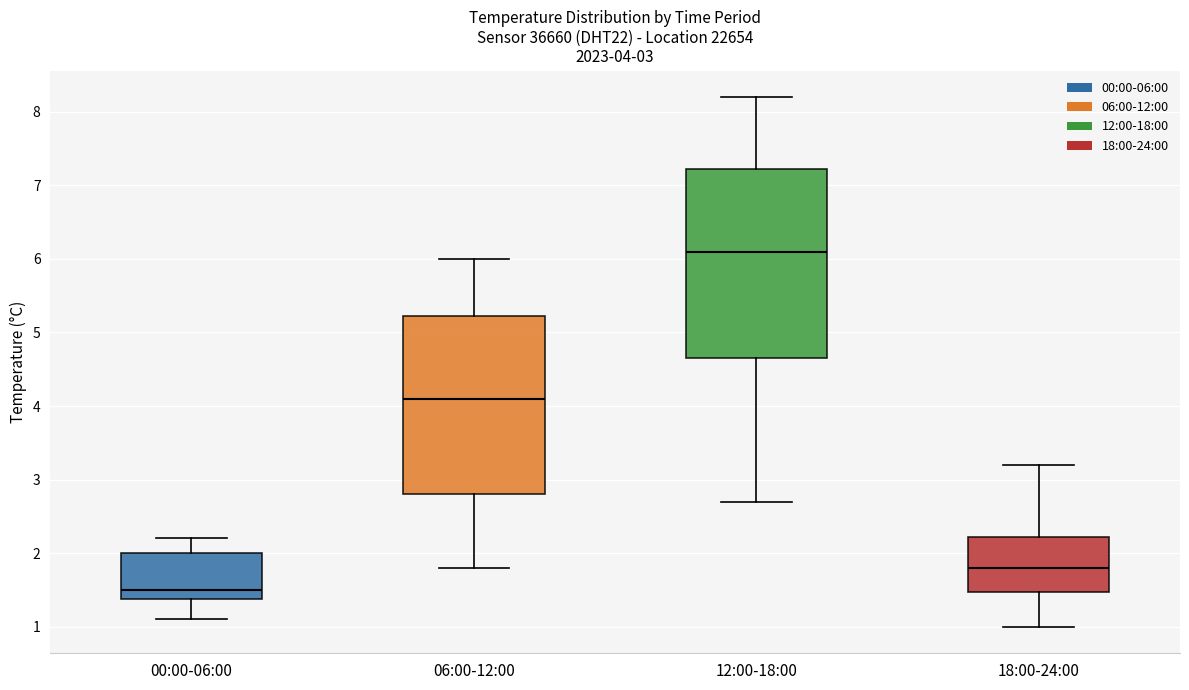

Which box has the lowest median line?

00:00-06:00